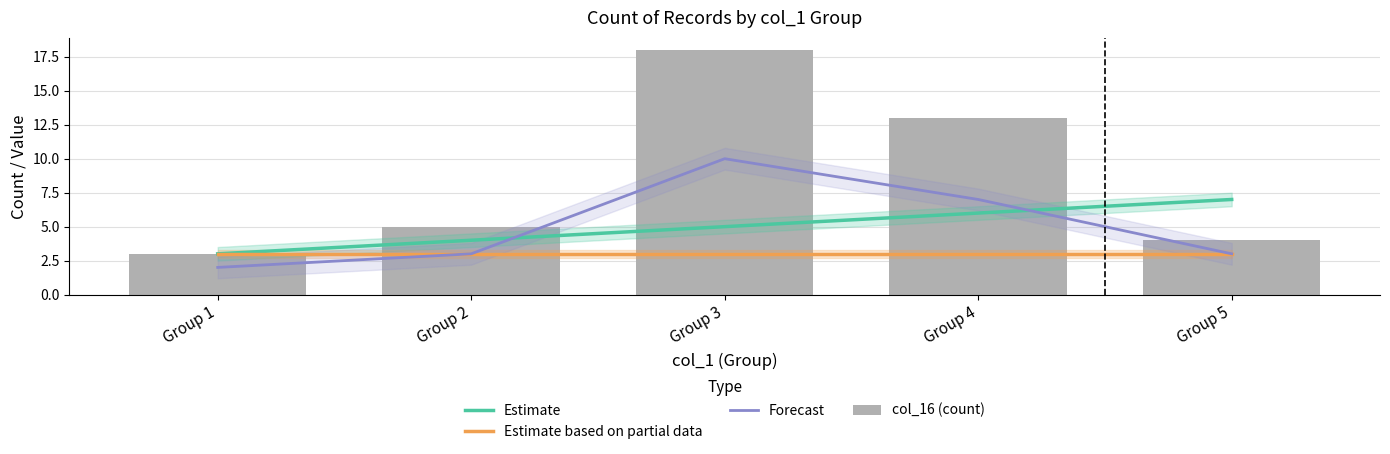

Which series has the largest range (max minus min)?

col_16 (count)